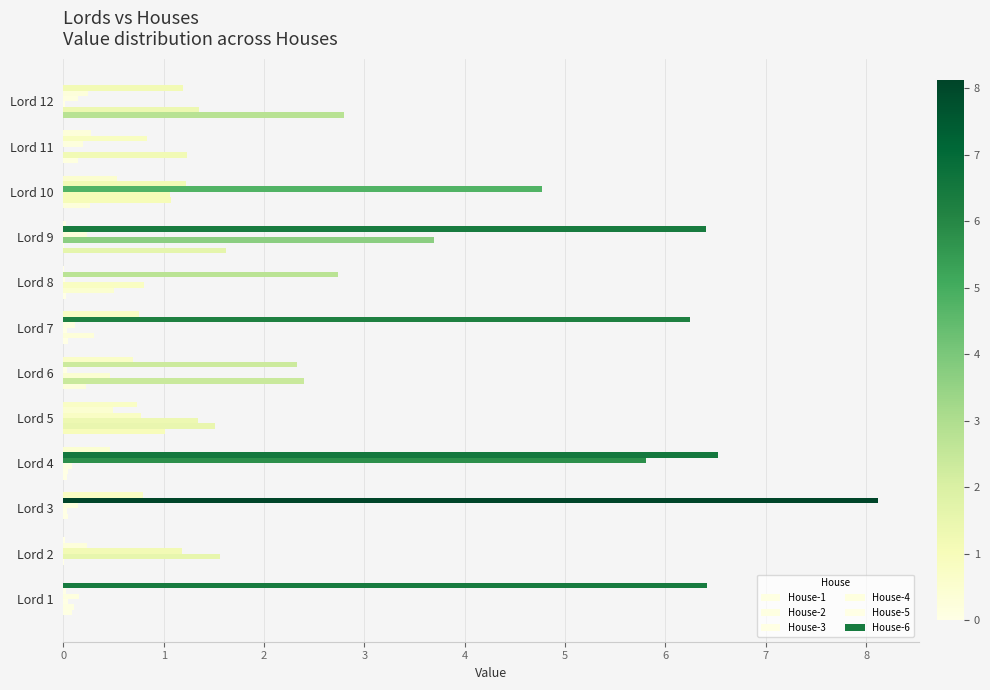

How many values in the House-5 series exceed 2?

6